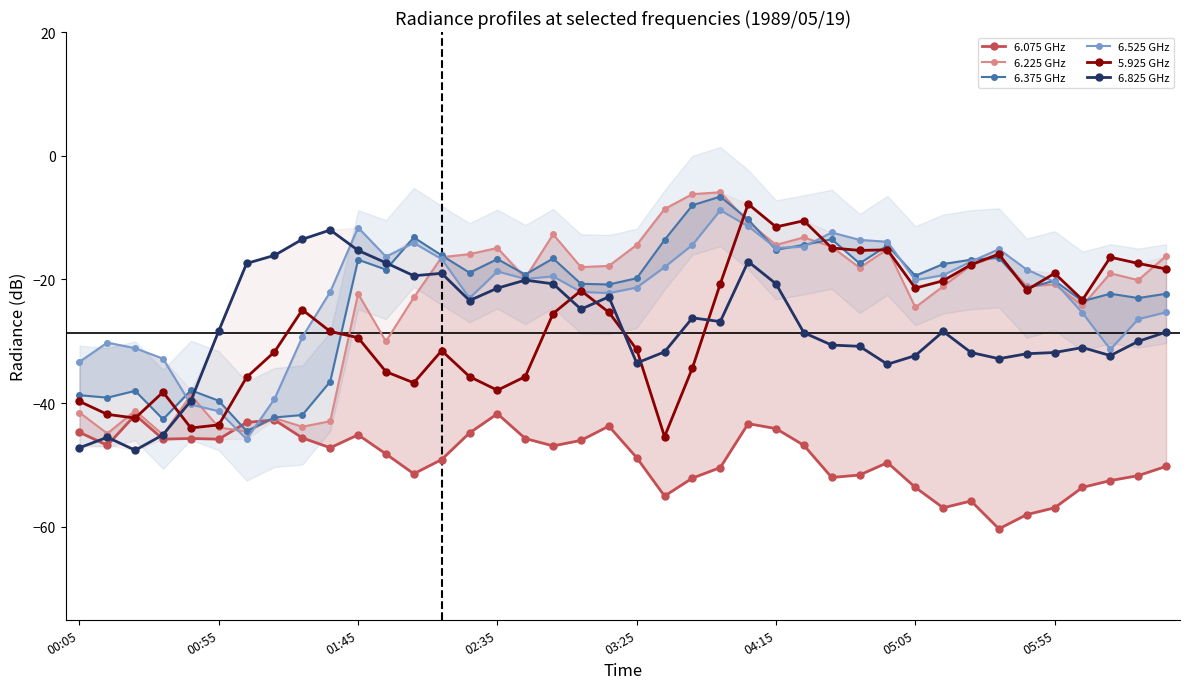

How many intersections are there between 6.525 GHz and 6.225 GHz?

7